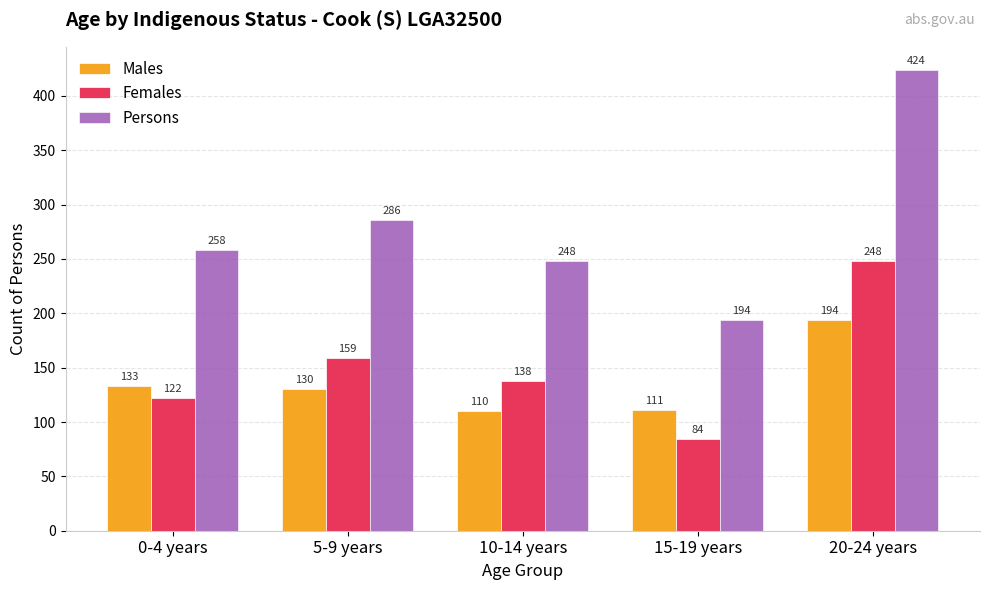

What is the lowest value of the Males series?

110